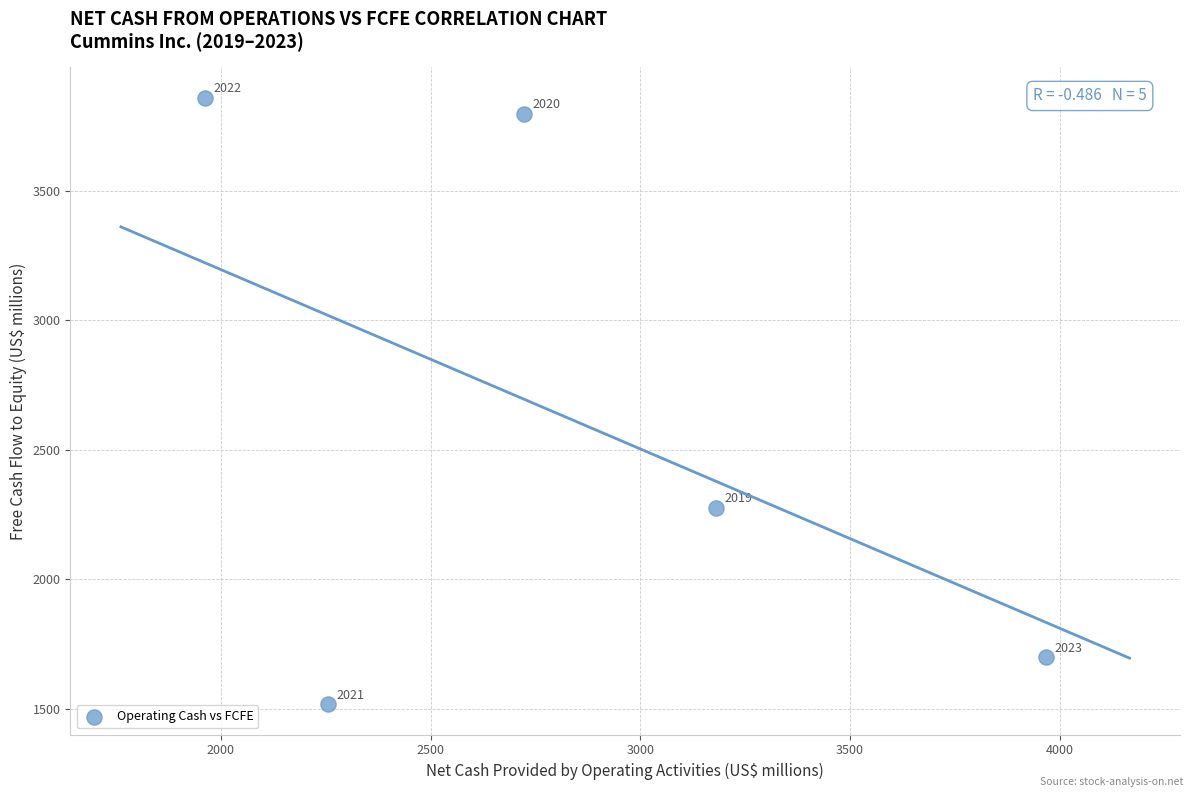

What is the range of Y values (max minus min)?

2342